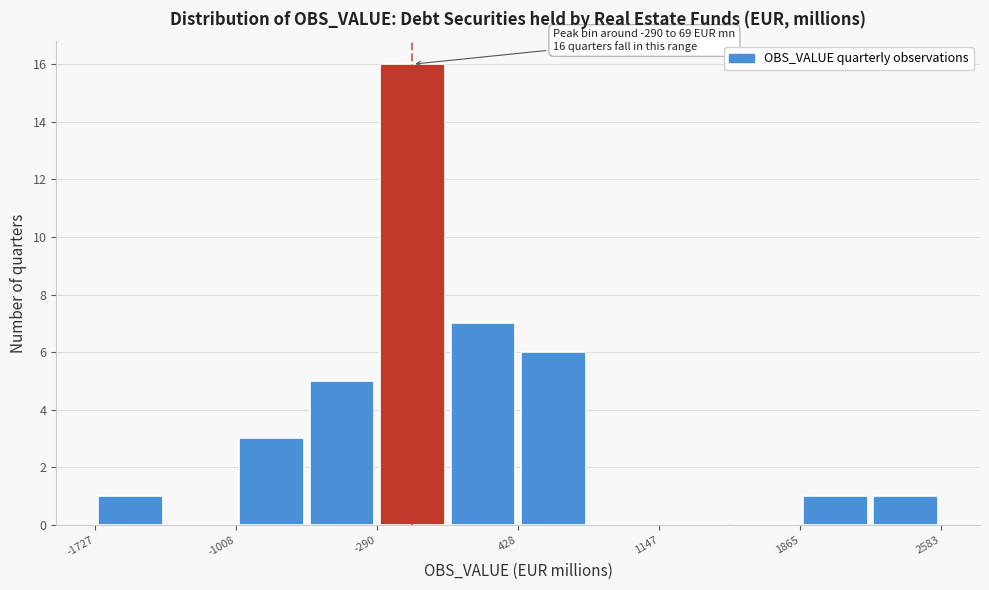

Read against the x-axis, roughly where is the centre of the tallest bar?

-100